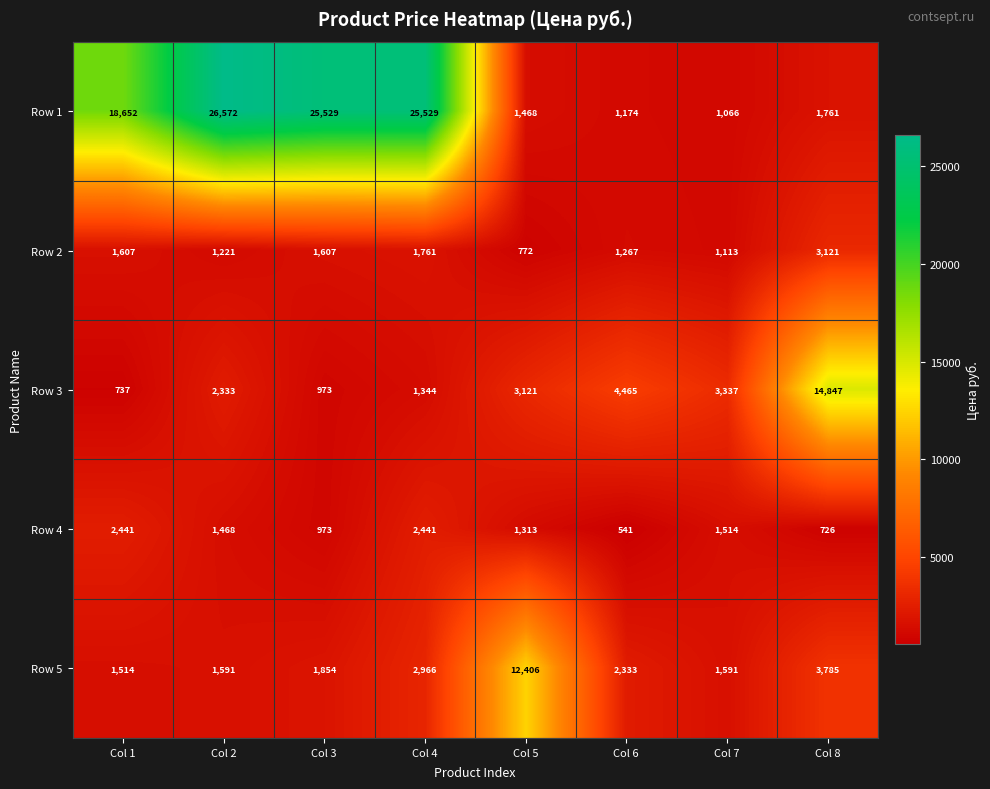

The Row 3 series shows 459 at Col 1. True or false?

False